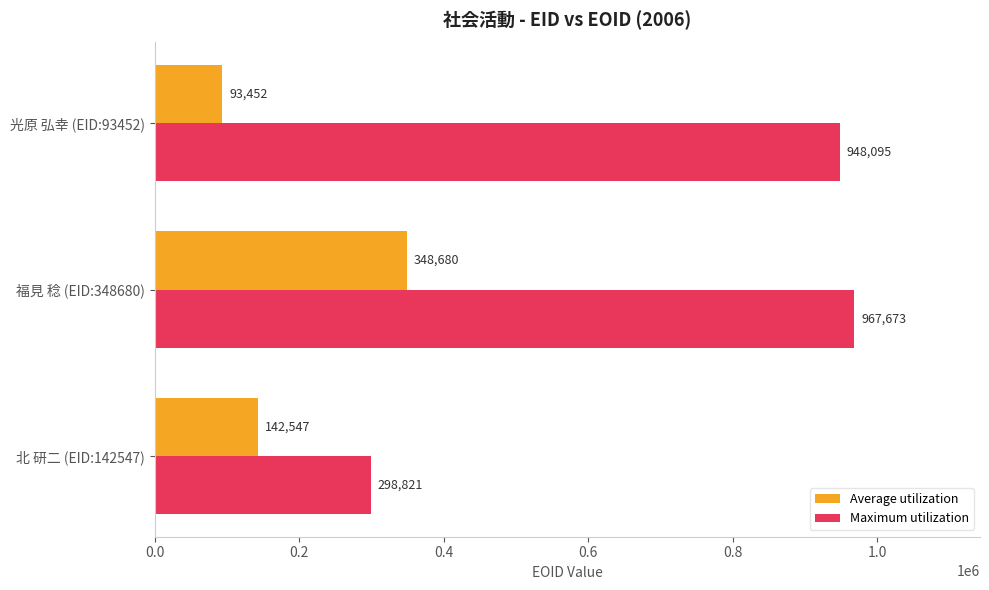

Which series has the largest range (max minus min)?

Maximum utilization